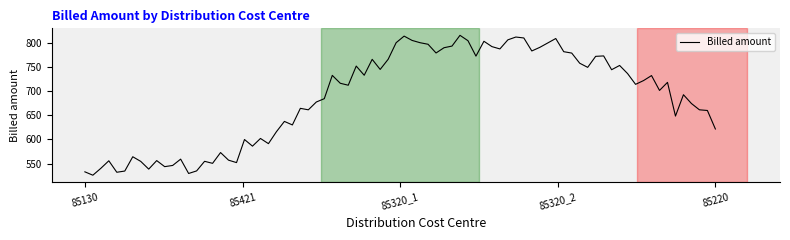

What is the difference between the maximum and minimum values?

290.6